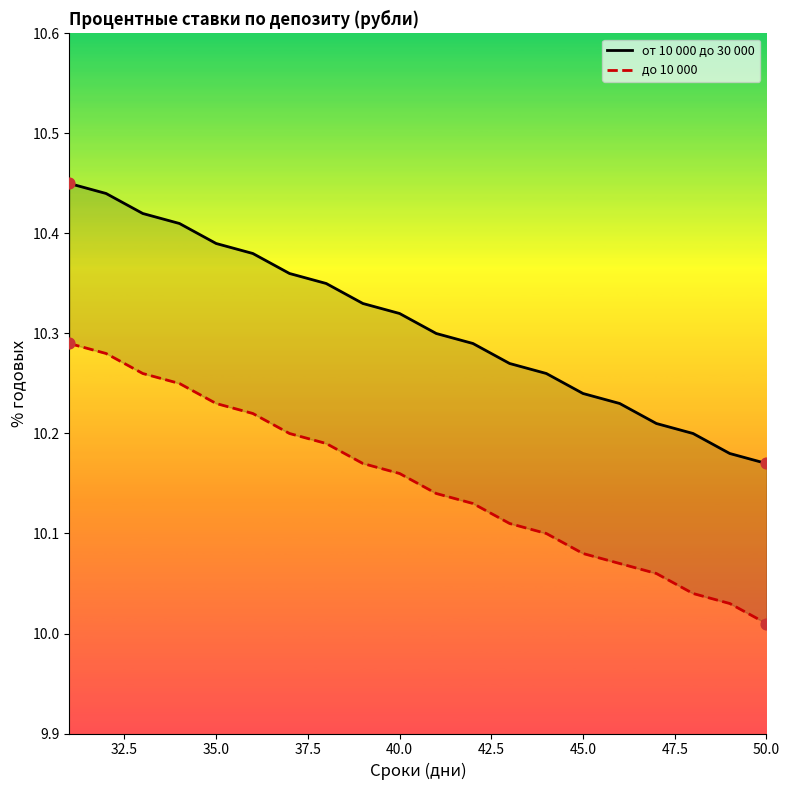

What are all the series names shown in the legend?

от 10 000 до 30 000, до 10 000